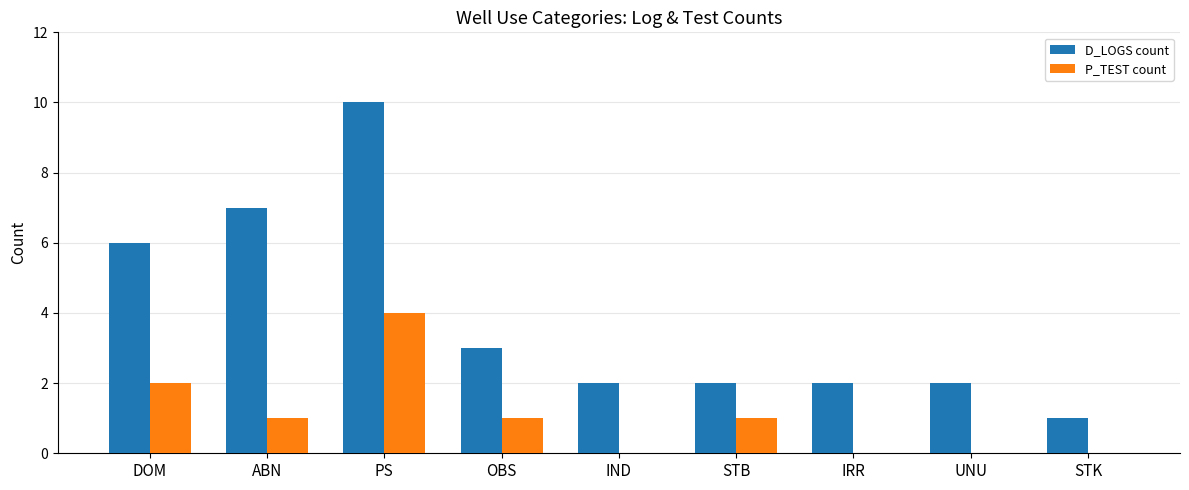

Reading left to right, extract all data points from this chart.

D_LOGS count: 6	7	10	3	2	2	2	2	1
P_TEST count: 2	1	4	1	0	1	0	0	0